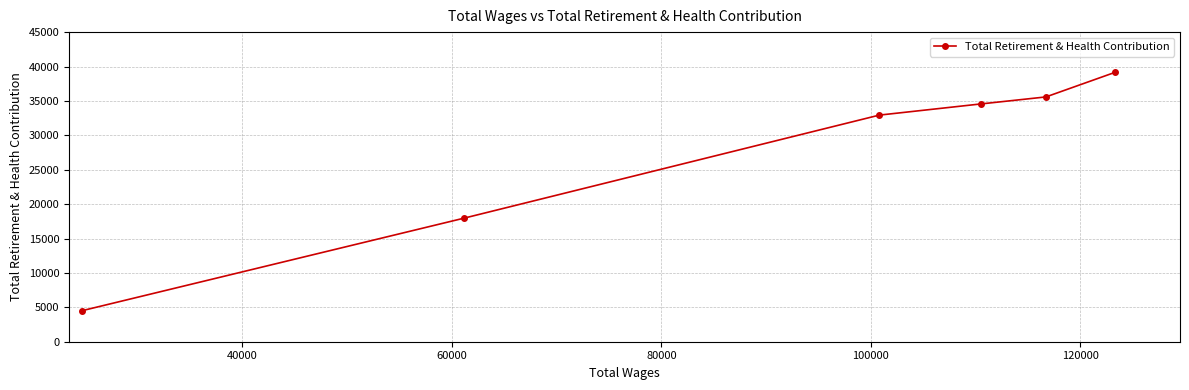

True or false: the data has more than 1 interior local peaks.

False